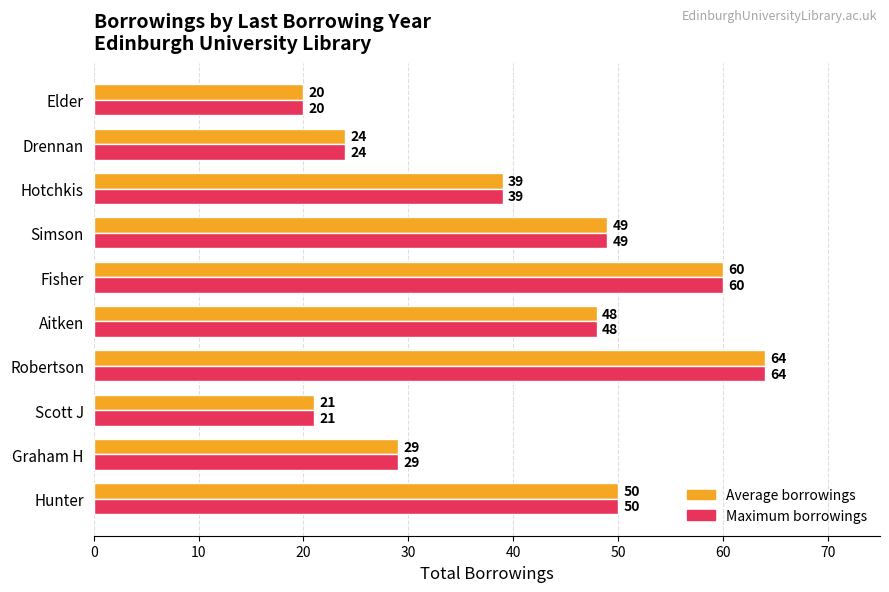

What is the maximum value for Maximum borrowings?

64